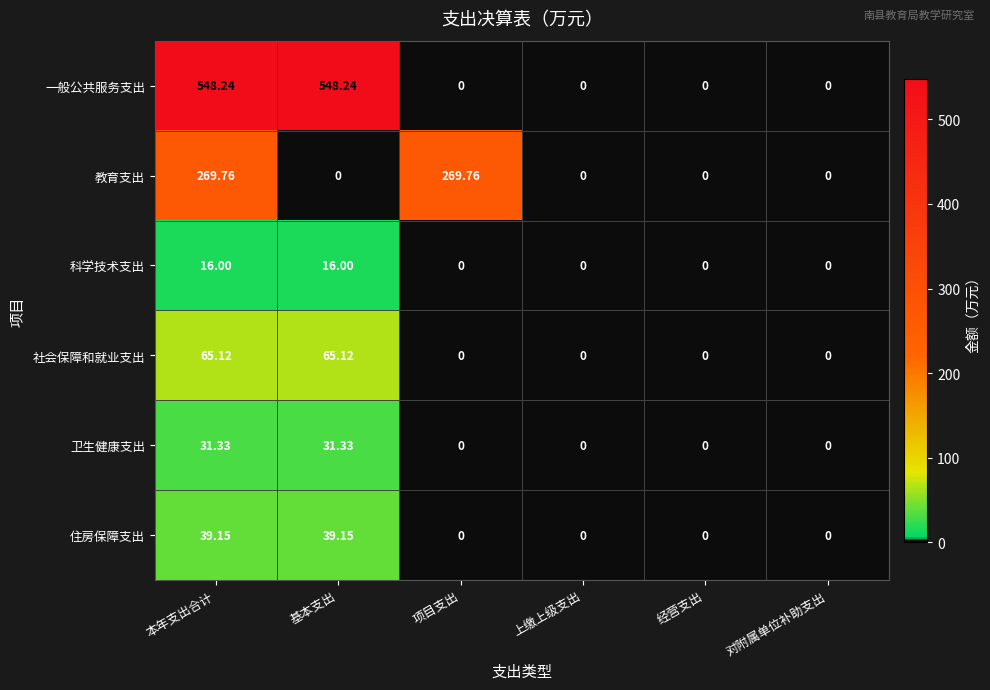

At 基本支出, list the series in order from smallest to largest.

教育支出, 科学技术支出, 卫生健康支出, 住房保障支出, 社会保障和就业支出, 一般公共服务支出